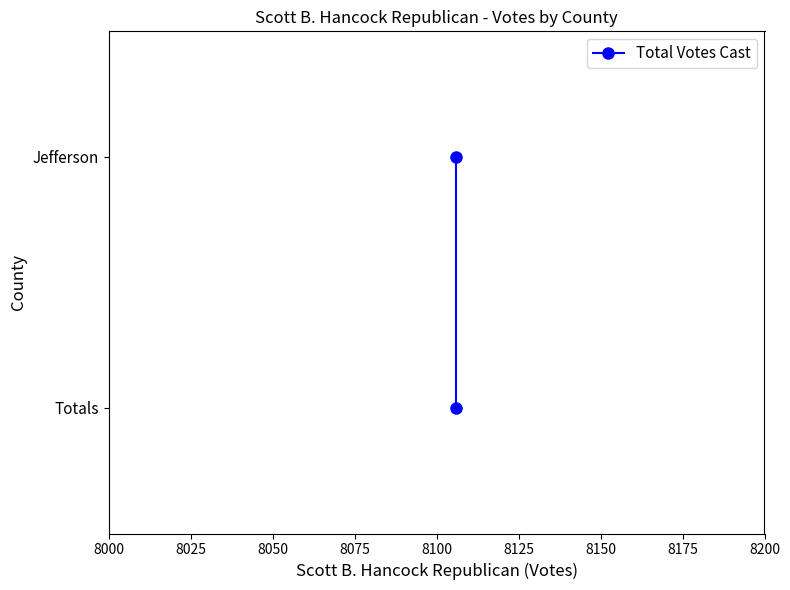

True or false: the data shows 1 at 8025.

False